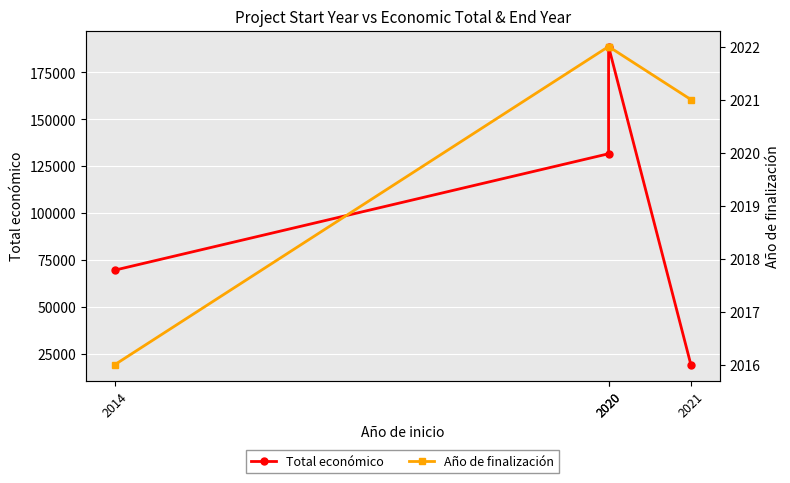

What is the difference between the highest and lowest values at 2020?

129636